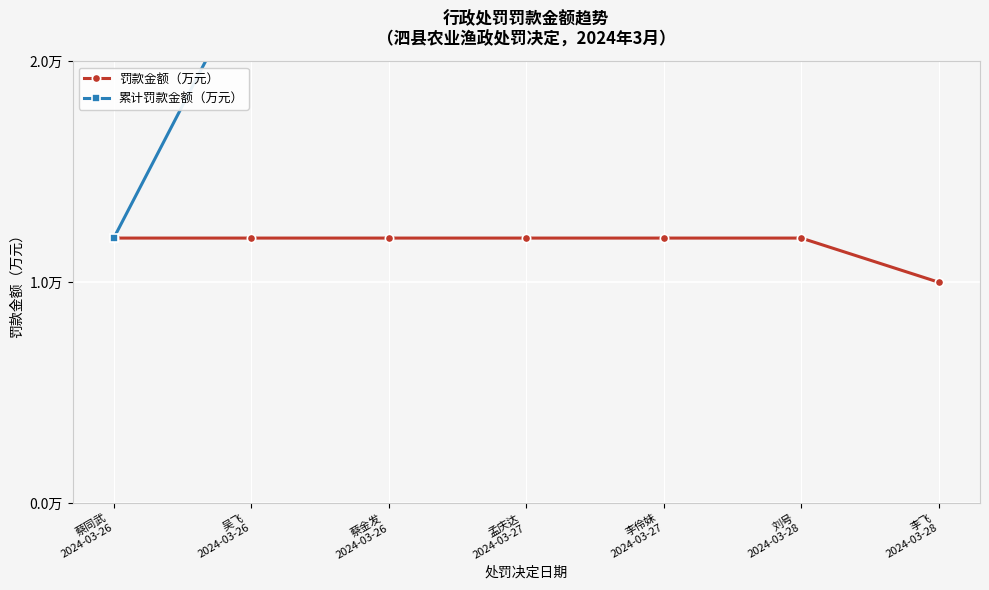

Is it true that 罚款金额（万元） equals 0.8 at 孟庆达
2024-03-27?

False